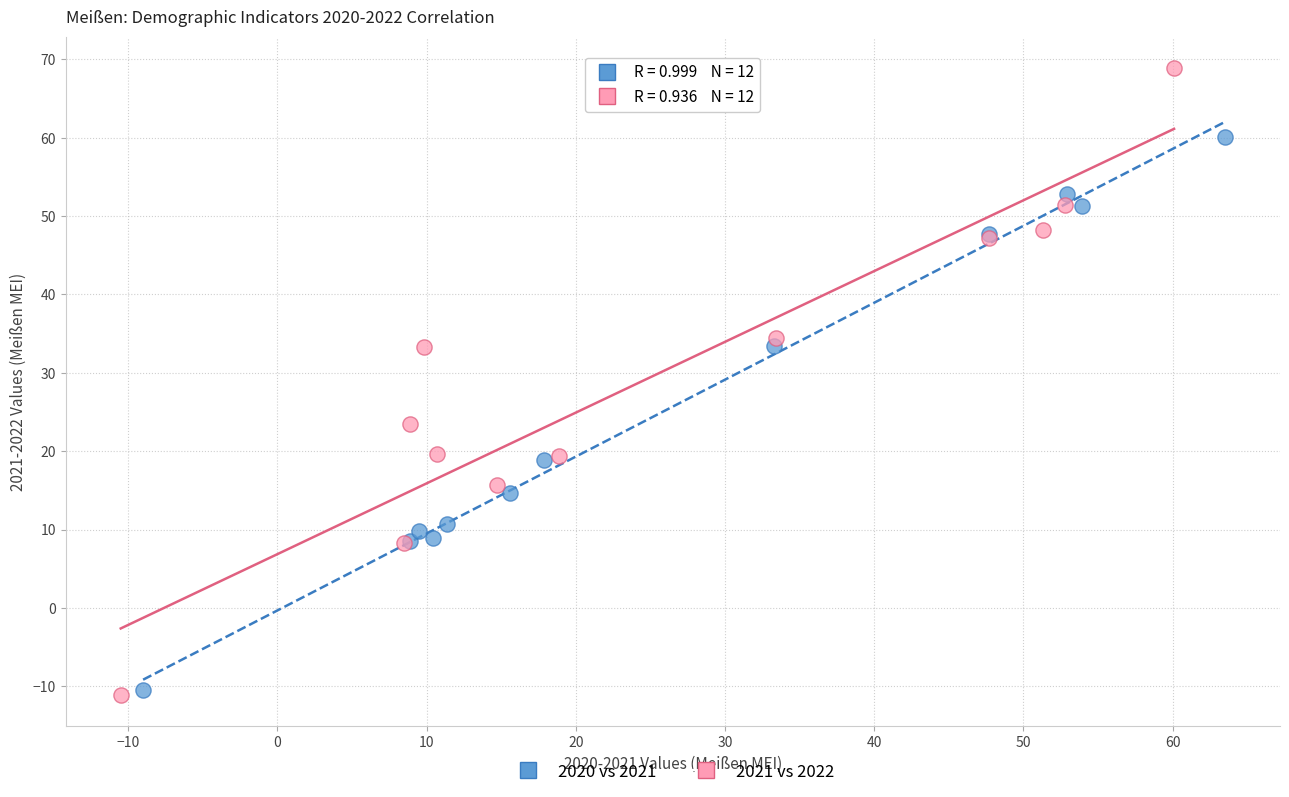

Which series has the largest Y range (max minus min)?

2021 vs 2022